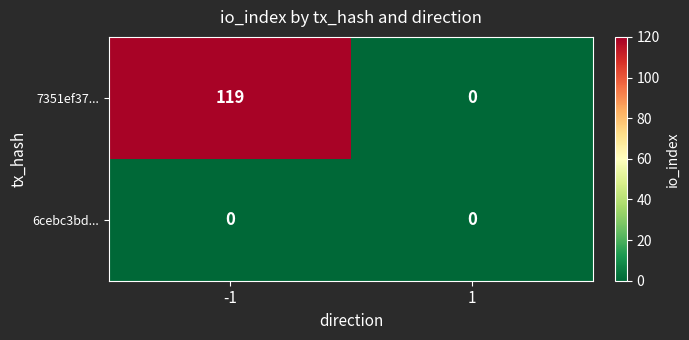

What is the sum of all 7351ef37... values?

119